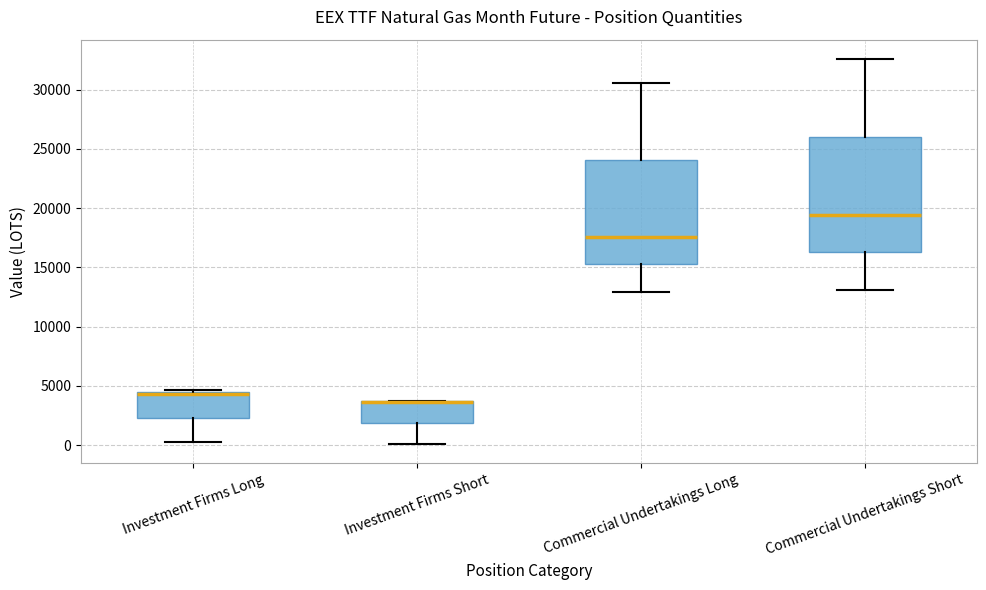

Where does the lower whisker of the box for Commercial Undertakings Short end on the y-axis? The values are not printed on the chart, so give them approximately, as read against the axis.

13000